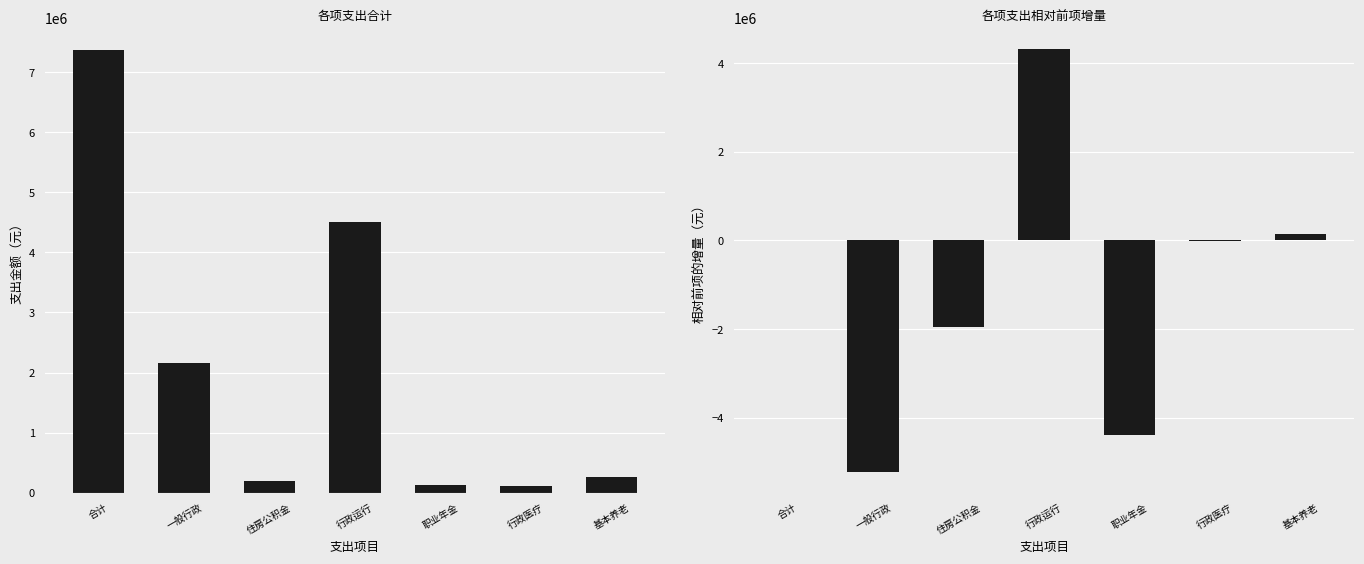

What is the label of the 2nd bar from the left?

一般行政